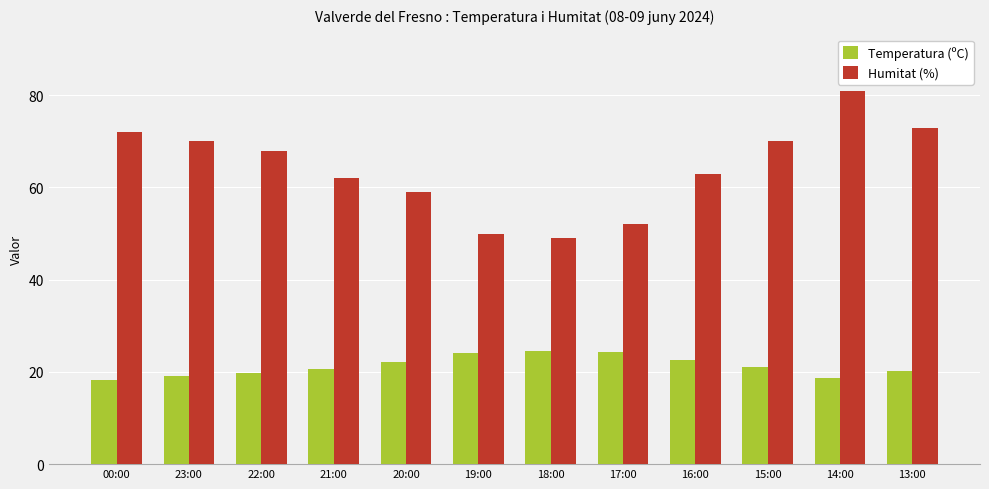

Is the value of Humitat (%) at 13:00 greater than the value of Temperatura (ºC) at 13:00?

Yes